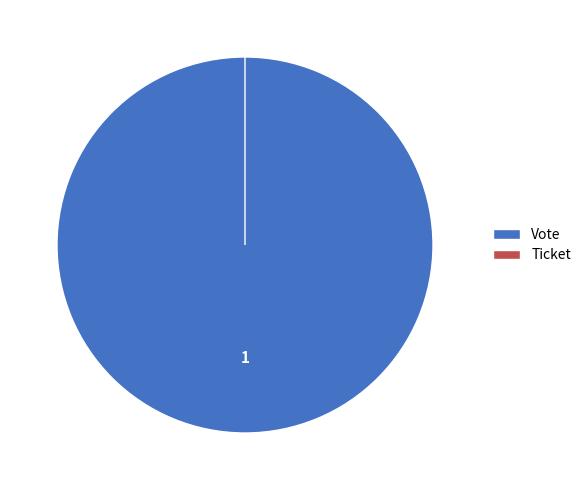

To the nearest percent, what is the average slice percentage?

50%